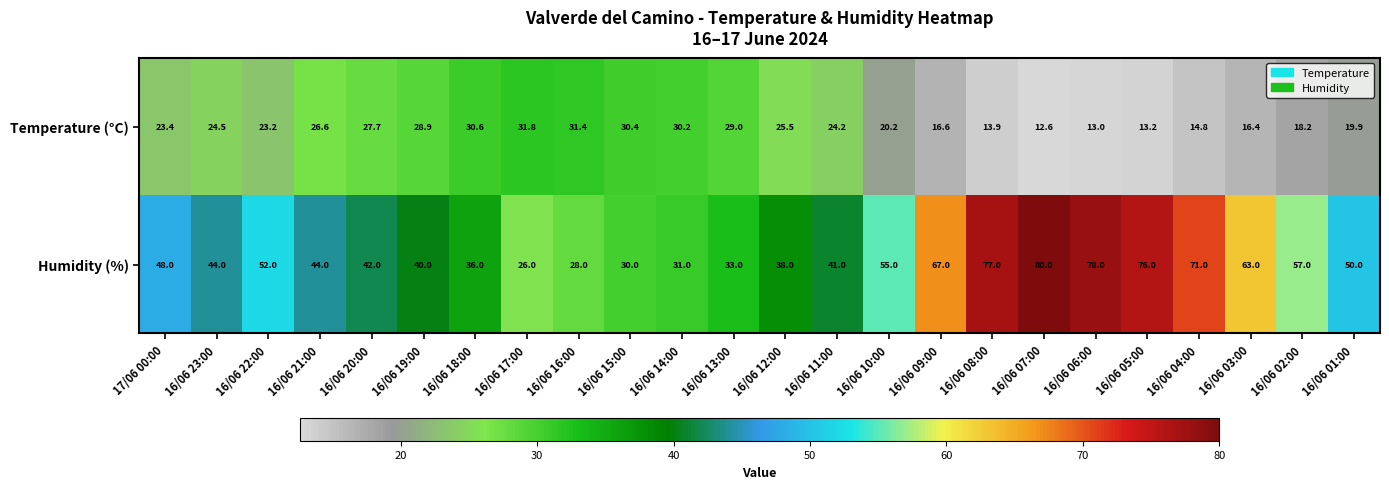

Is the value of Humidity (%) at 16/06 18:00 greater than the value of Temperature (°C) at 16/06 06:00?

Yes